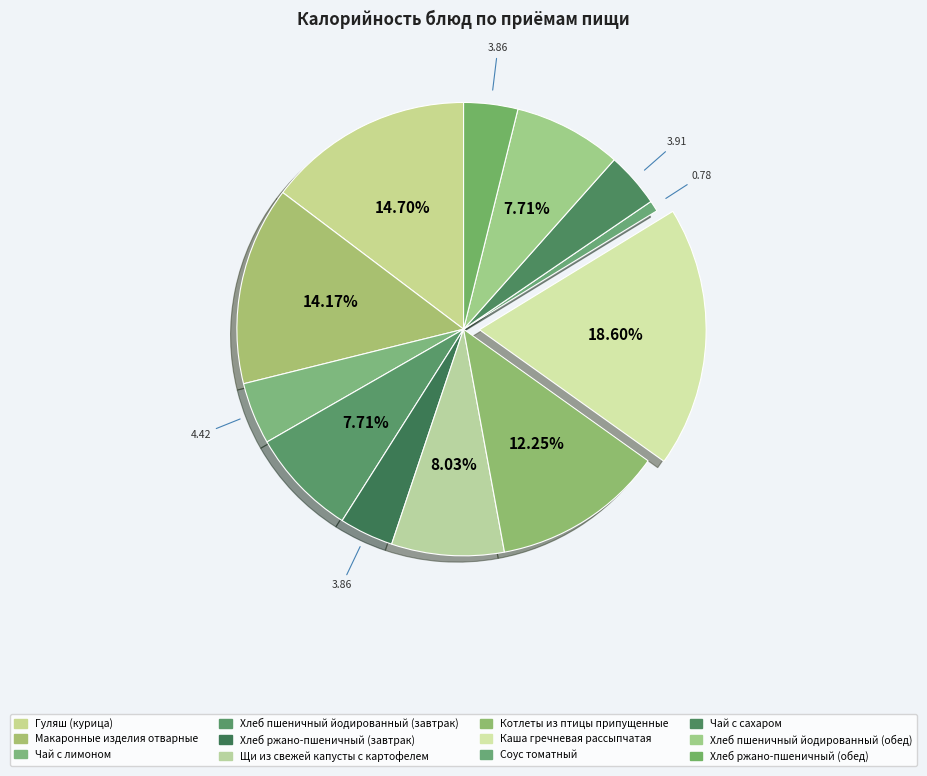

To the nearest percent, what percentage of the pie is Хлеб пшеничный йодированный (обед)?

8%